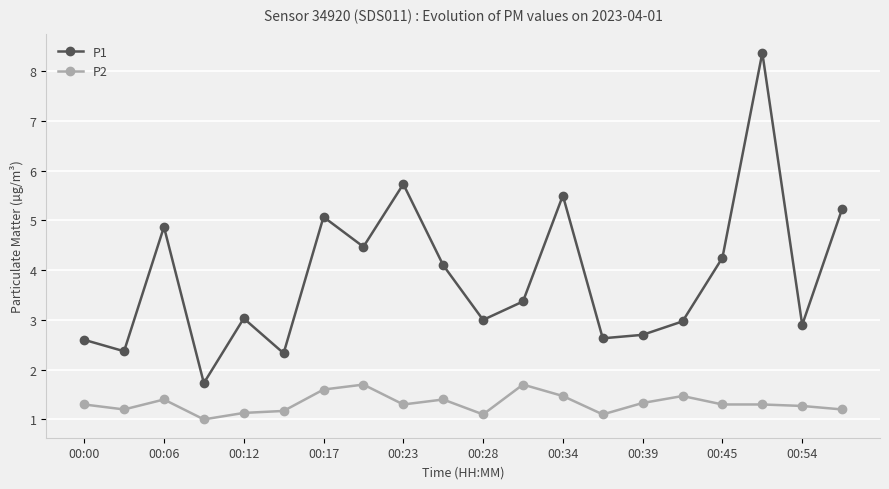

Which series has the largest range (max minus min)?

P1